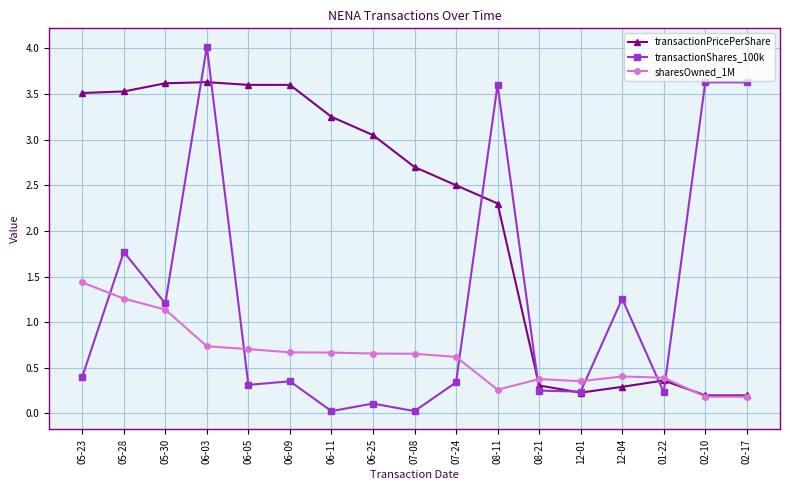

What are all the series names shown in the legend?

transactionPricePerShare, transactionShares_100k, sharesOwned_1M